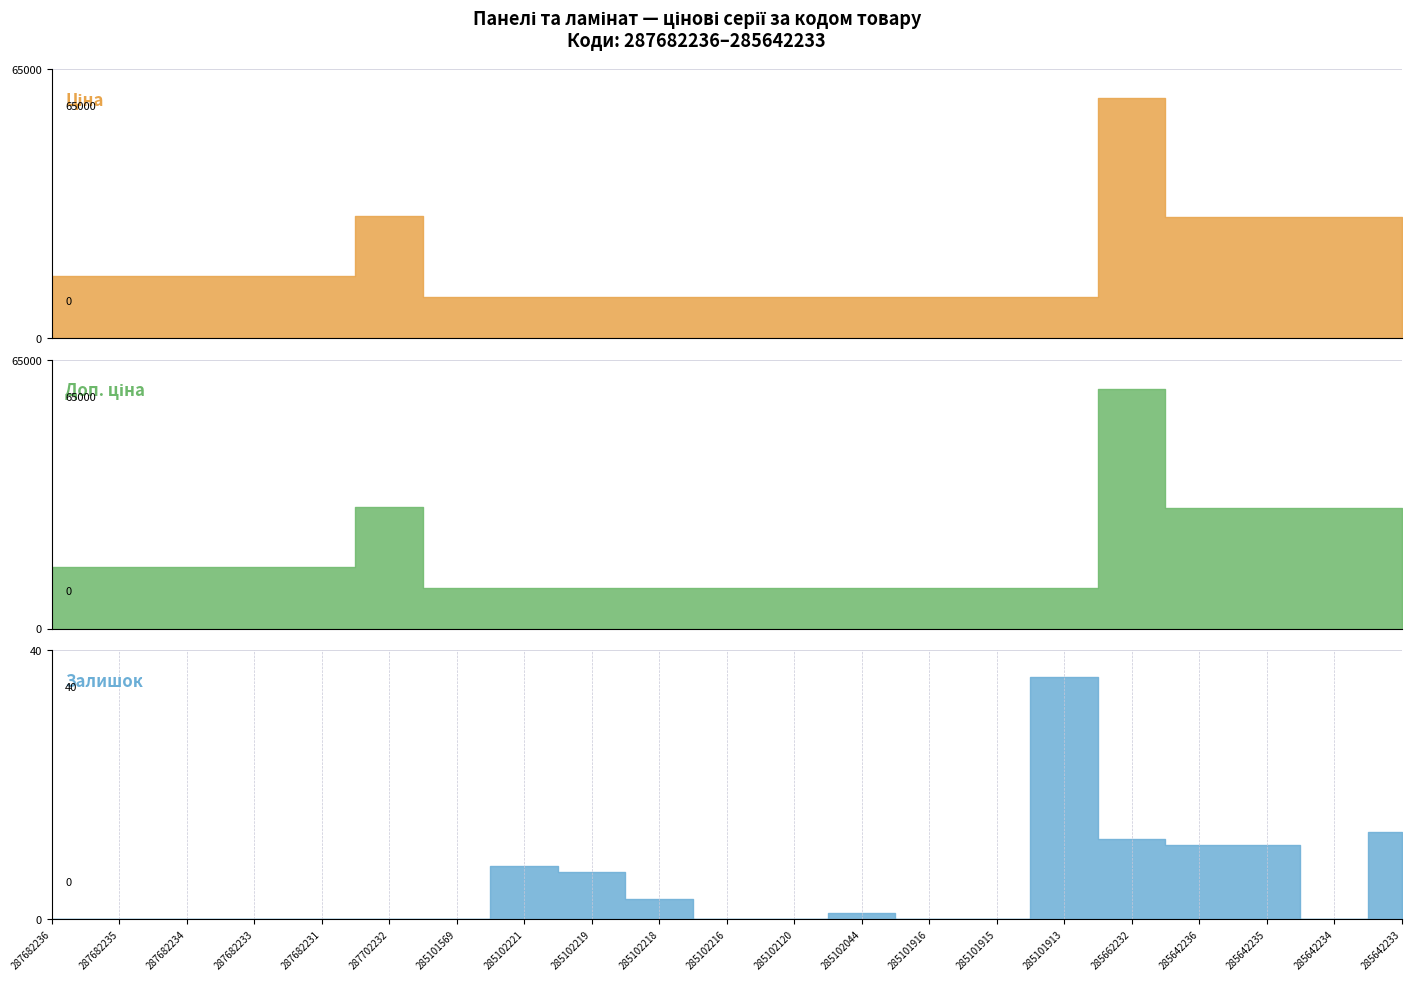

The Ціна series shows 8537.1 at 285642235. True or false?

False